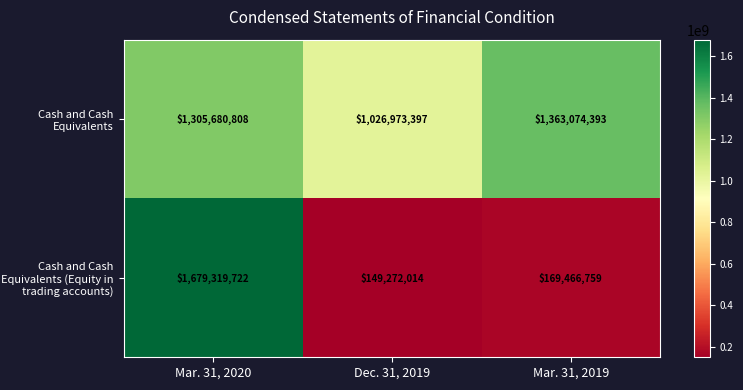

What is the sum of the Cash and Cash Equivalents values at Mar. 31, 2019 and Mar. 31, 2020?

2668755201